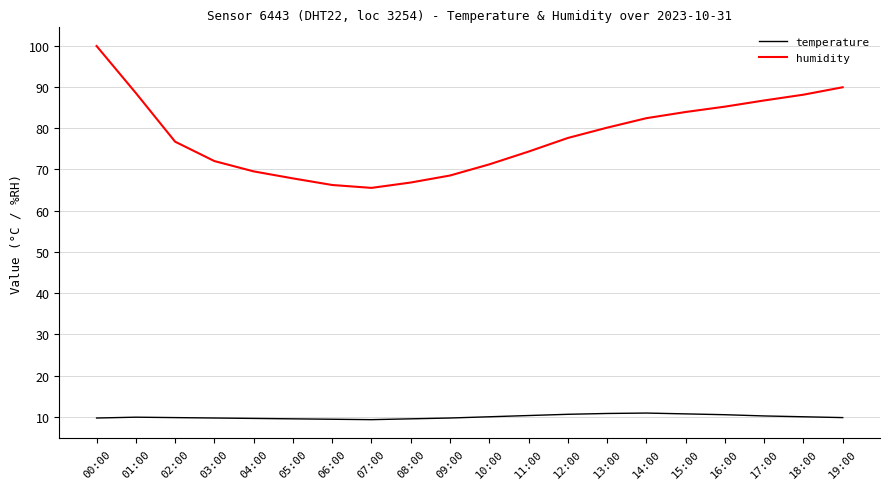

What is the spread (max minus min) of values at 02:00?

66.9